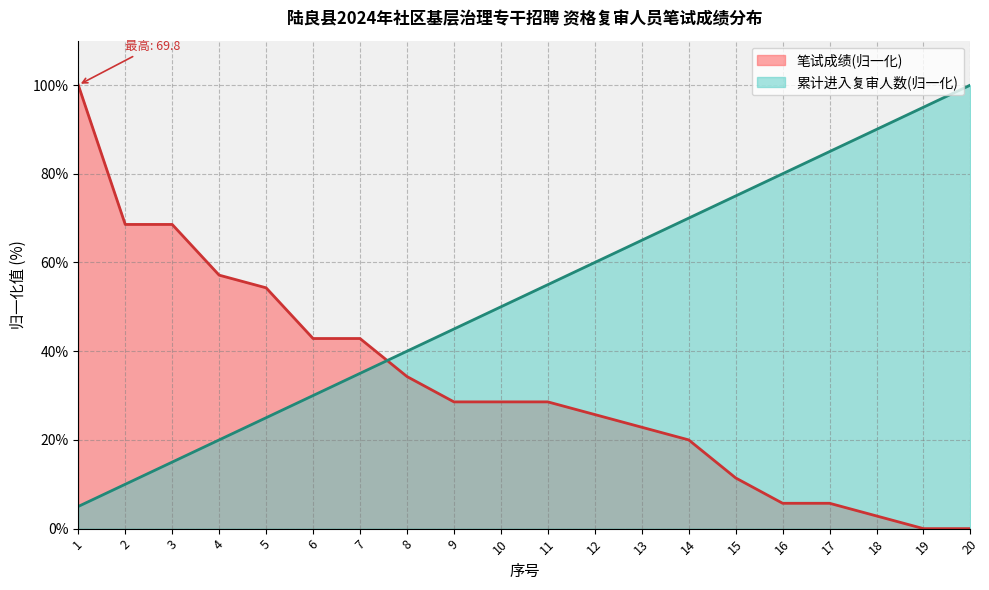

What is the highest value of the 累计人数 series?

100.0